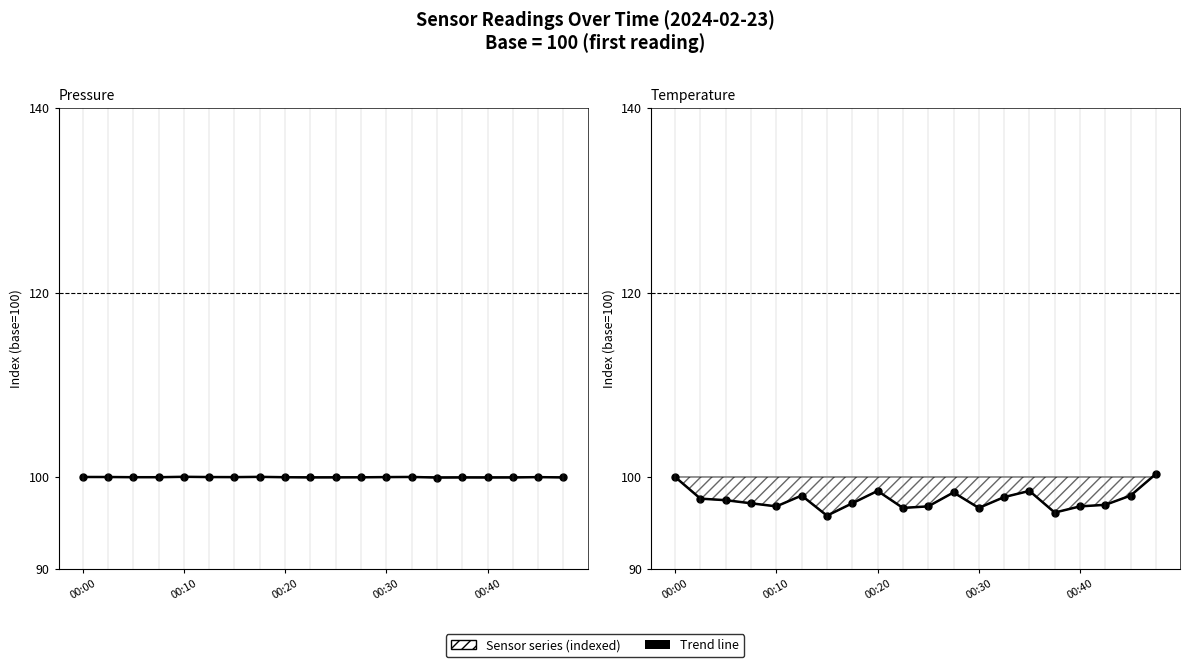

True or false: temperature and pressure cross at least once.

True